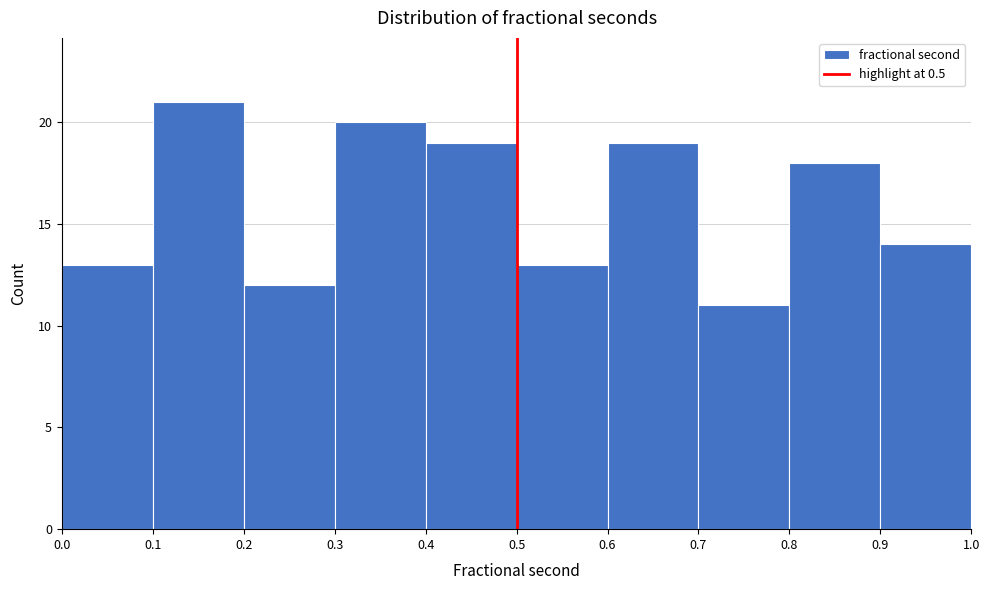

How tall is the bar that spans 0.6 to 0.7 on the x-axis? The values are not printed on the chart, so give them approximately, as read against the axis.

19